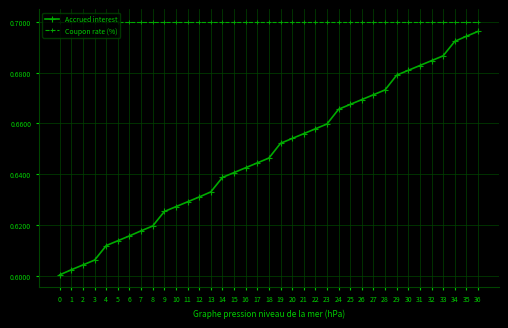

What is the total value across all series at 22?

1.4